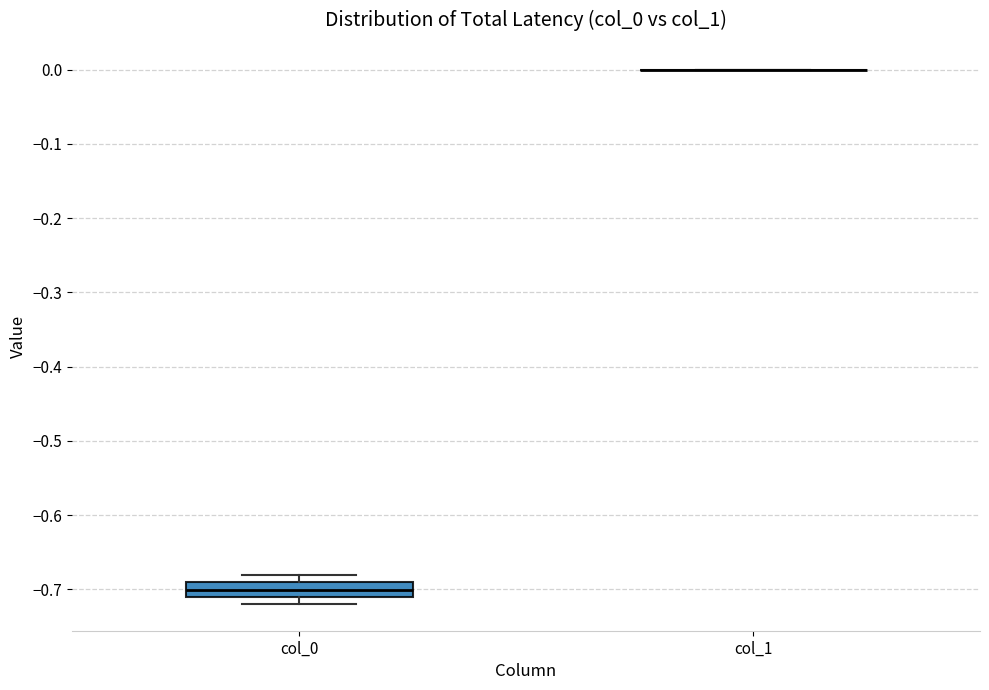

Reading left to right, read every box against the y-axis: the position of its median line, the range the box covers, and the ends of its whiskers. The values are not printed on the chart, so give them approximately, as read against the axis.

col_0: median -0.70, box -0.71 to -0.69, whiskers -0.72 to -0.68
col_1: box collapsed to a line at 0.00, whiskers 0.00 to 0.00